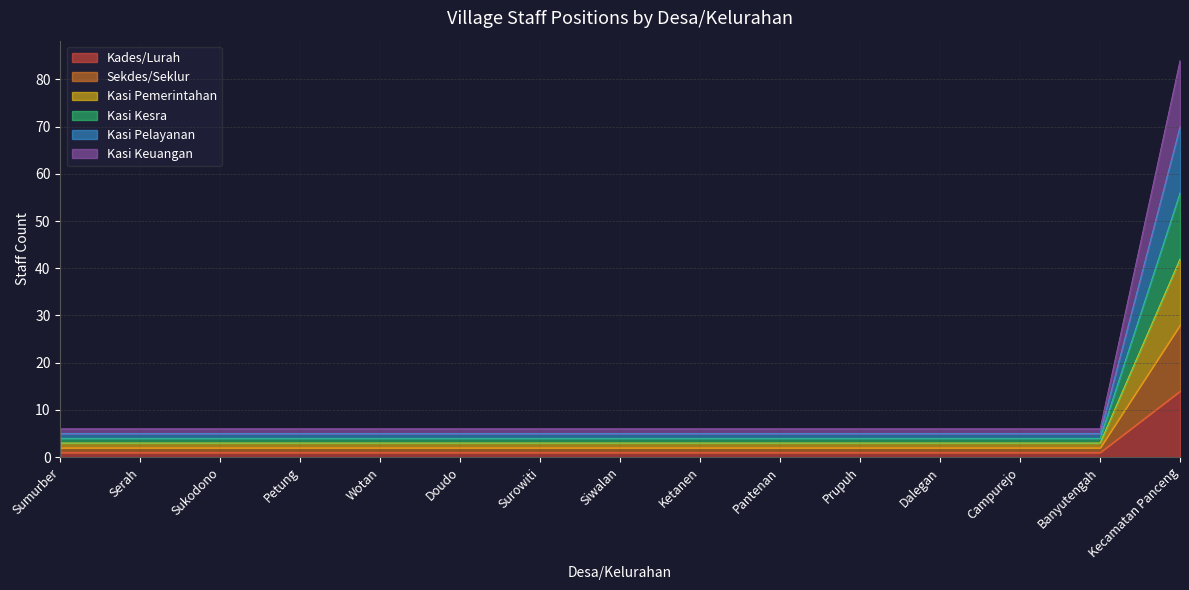

What is the label of the 11th point from the right?

Wotan